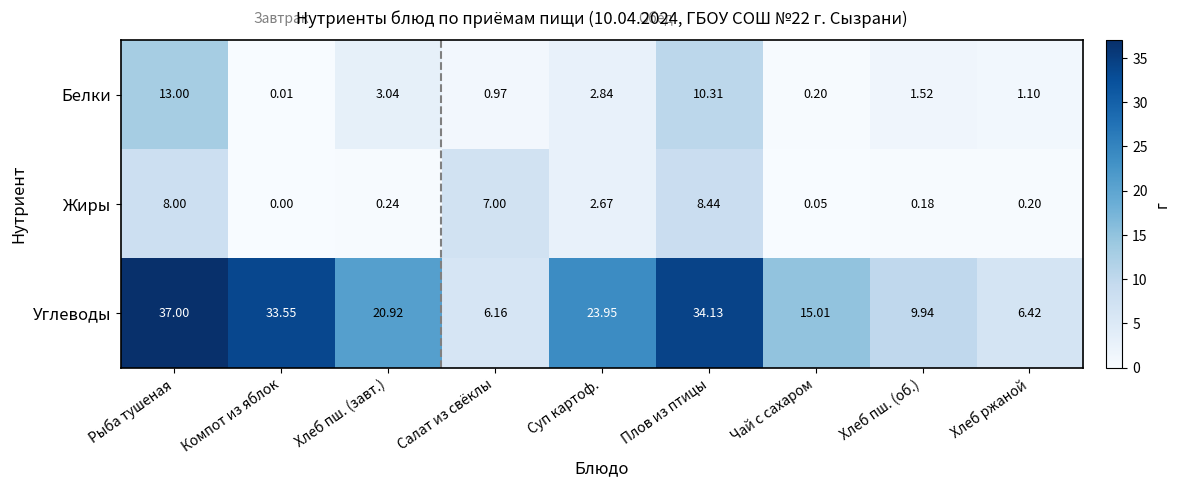

Which category has the lowest value across all series?

Компот из яблок